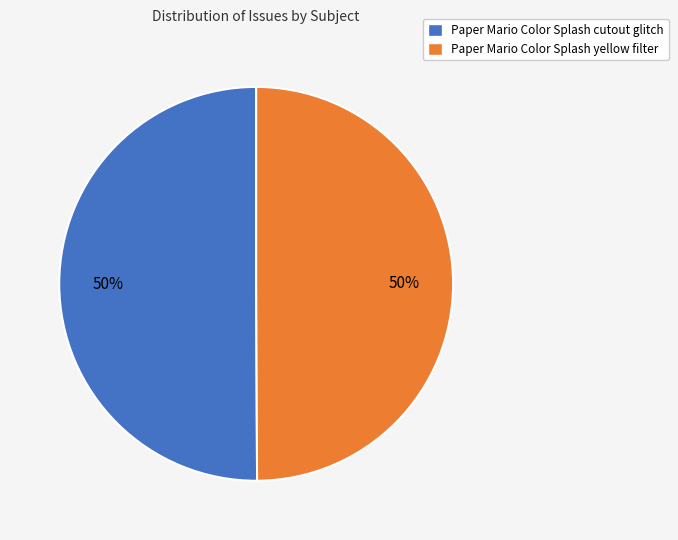

How many slices are in this pie chart?

2